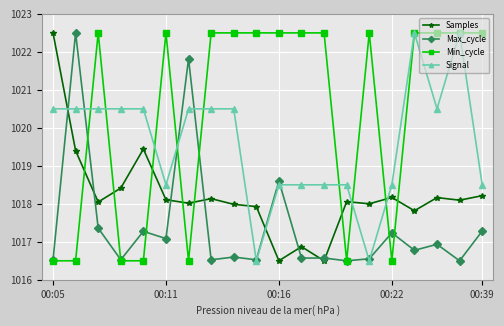

What is the smallest value displayed?

1016.5